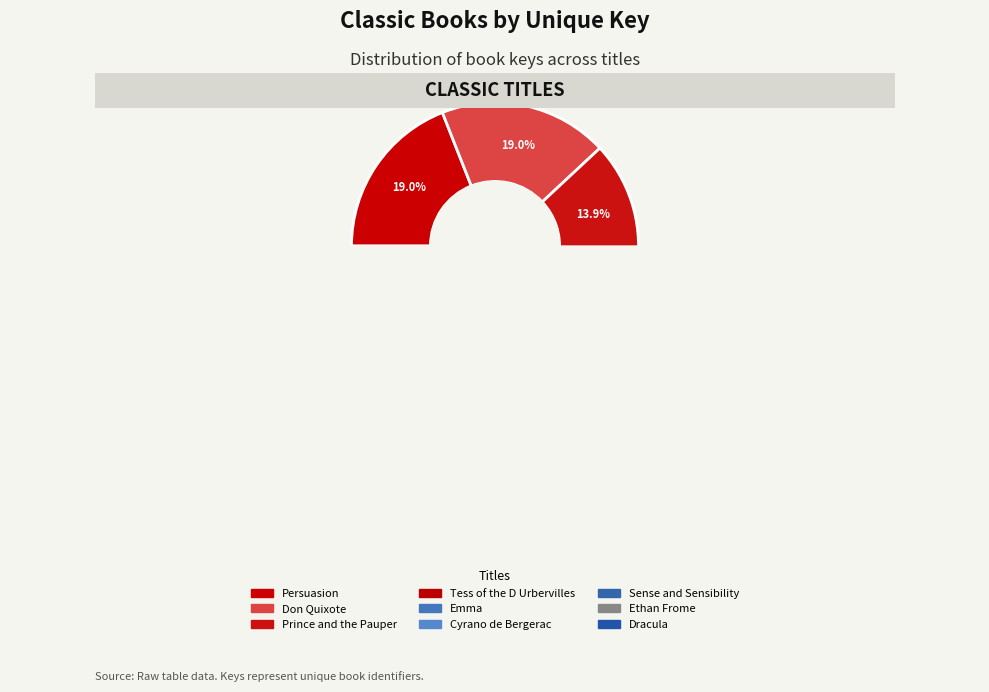

The Cyrano de Bergerac slice represents 1% of the pie. True or false?

False